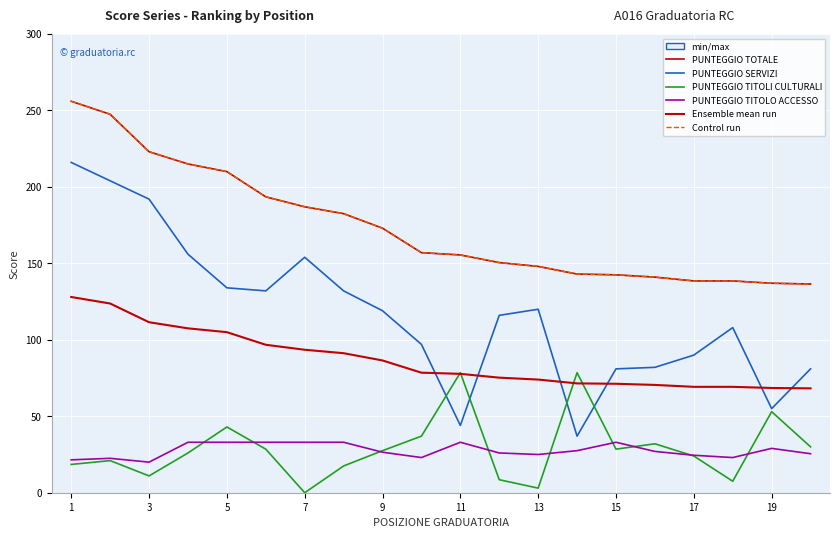

True or false: Control run and PUNTEGGIO TITOLI CULTURALI intersect in this chart.

False